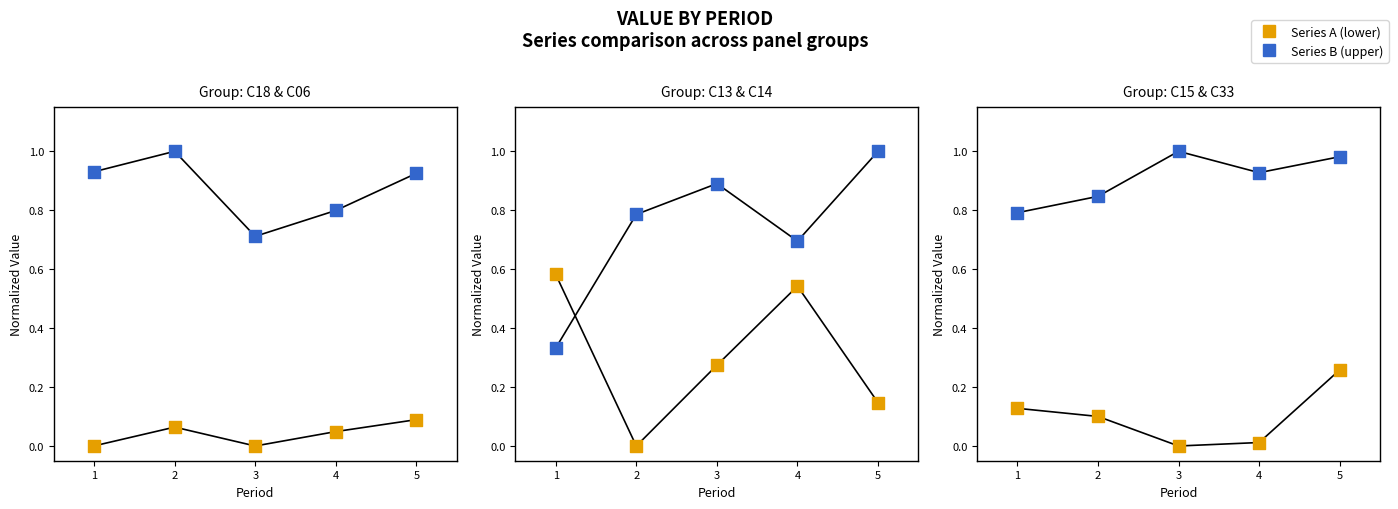

At how many categories does at least one series exceed 0?

5